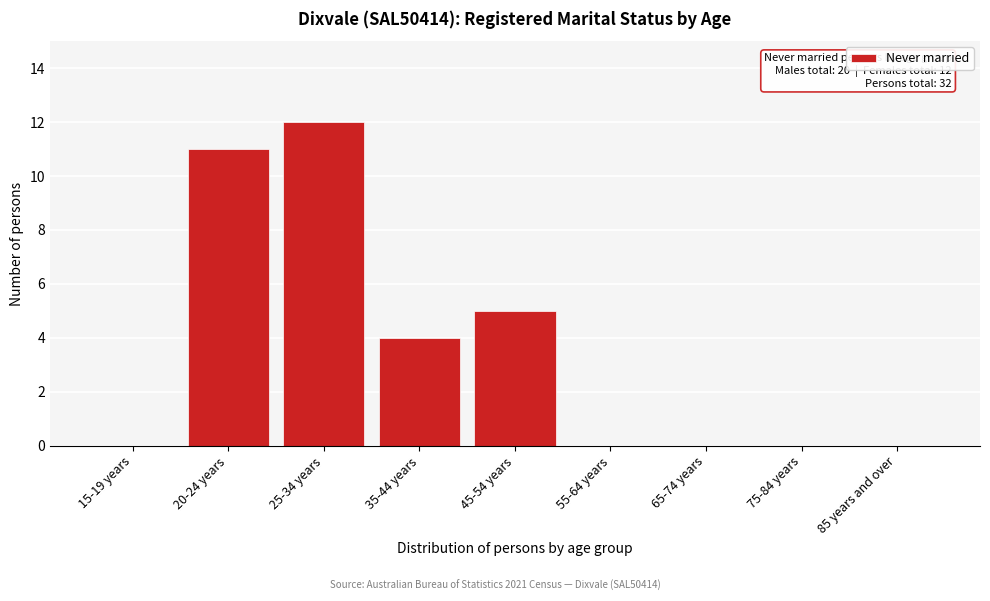

Reading left to right, extract all data points from this chart.

15-19 years=0	20-24 years=11	25-34 years=12	35-44 years=4	45-54 years=5	55-64 years=0	65-74 years=0	75-84 years=0	85 years and over=0